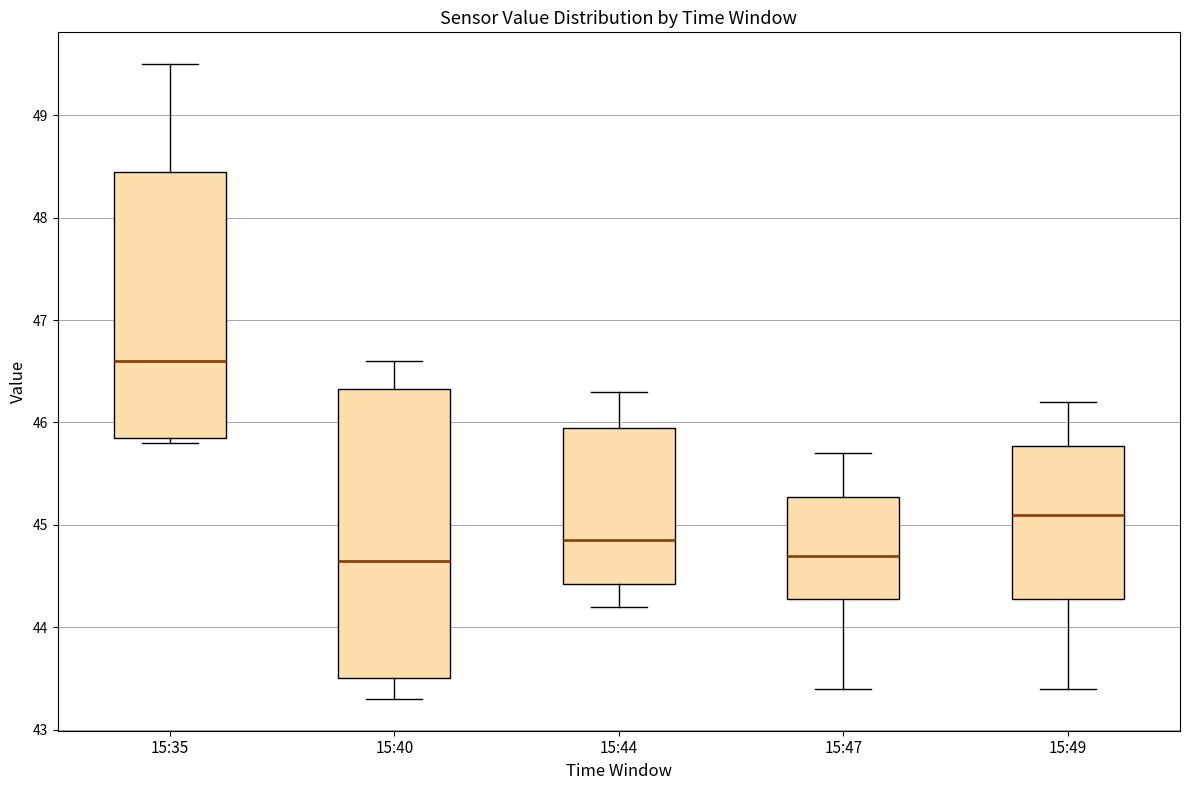

Reading left to right, transcribe this box plot: for each box, give where its median line is, the range the box spans, and where its two whiskers end, as read against the y-axis. The values are not printed on the chart, so give them approximately, as read against the axis.

15:35: median 46.6, box 45.9 to 48.5, whiskers 45.8 to 49.5
15:40: median 44.7, box 43.5 to 46.3, whiskers 43.3 to 46.6
15:44: median 44.9, box 44.4 to 46.0, whiskers 44.2 to 46.3
15:47: median 44.7, box 44.3 to 45.3, whiskers 43.4 to 45.7
15:49: median 45.1, box 44.3 to 45.8, whiskers 43.4 to 46.2